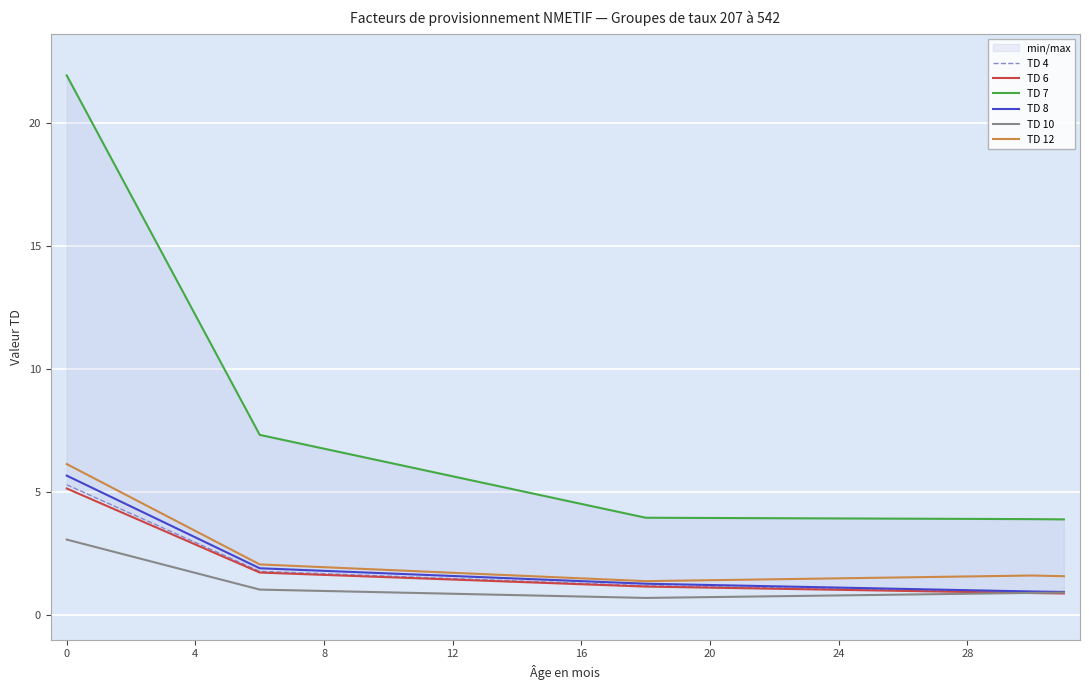

Reading right to left, extract all data points from this chart.

TD 4: 0.9	0.9	0.9	1.0	1.0	1.0	1.0	1.0	1.1	1.1	1.1	1.1	1.2	1.2	1.2	1.3	1.3	1.4	1.4	1.5	1.5	1.6	1.6	1.7	1.7	1.8	2.3	2.9	3.5	4.1	4.7	5.3
TD 6: 0.9	0.9	0.9	0.9	0.9	1.0	1.0	1.0	1.0	1.1	1.1	1.1	1.1	1.1	1.2	1.2	1.3	1.3	1.4	1.4	1.5	1.5	1.6	1.6	1.7	1.7	2.3	2.9	3.4	4.0	4.6	5.1
TD 7: 3.9	3.9	3.9	3.9	3.9	3.9	3.9	3.9	3.9	3.9	3.9	3.9	3.9	3.9	4.2	4.5	4.8	5.1	5.3	5.6	5.9	6.2	6.5	6.8	7.0	7.3	9.8	12.2	14.6	17.1	19.5	21.9
TD 8: 0.9	0.9	1.0	1.0	1.0	1.0	1.1	1.1	1.1	1.2	1.2	1.2	1.2	1.3	1.3	1.4	1.4	1.5	1.5	1.6	1.6	1.7	1.7	1.8	1.8	1.9	2.5	3.1	3.8	4.4	5.0	5.7
TD 10: 0.9	0.9	0.9	0.8	0.8	0.8	0.8	0.8	0.8	0.7	0.7	0.7	0.7	0.7	0.7	0.7	0.8	0.8	0.8	0.8	0.9	0.9	0.9	1.0	1.0	1.0	1.4	1.7	2.0	2.4	2.7	3.1
TD 12: 1.6	1.6	1.6	1.6	1.5	1.5	1.5	1.5	1.5	1.4	1.4	1.4	1.4	1.4	1.4	1.5	1.5	1.6	1.6	1.7	1.8	1.8	1.9	1.9	2.0	2.0	2.7	3.4	4.1	4.8	5.4	6.1